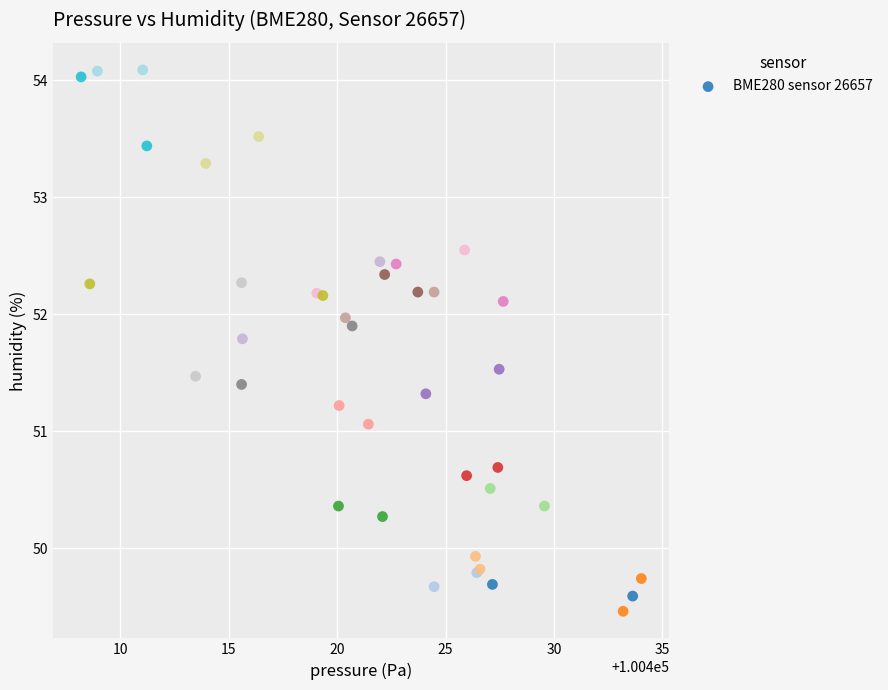

What Y value in the scatter plot is closest to 51?

51.1